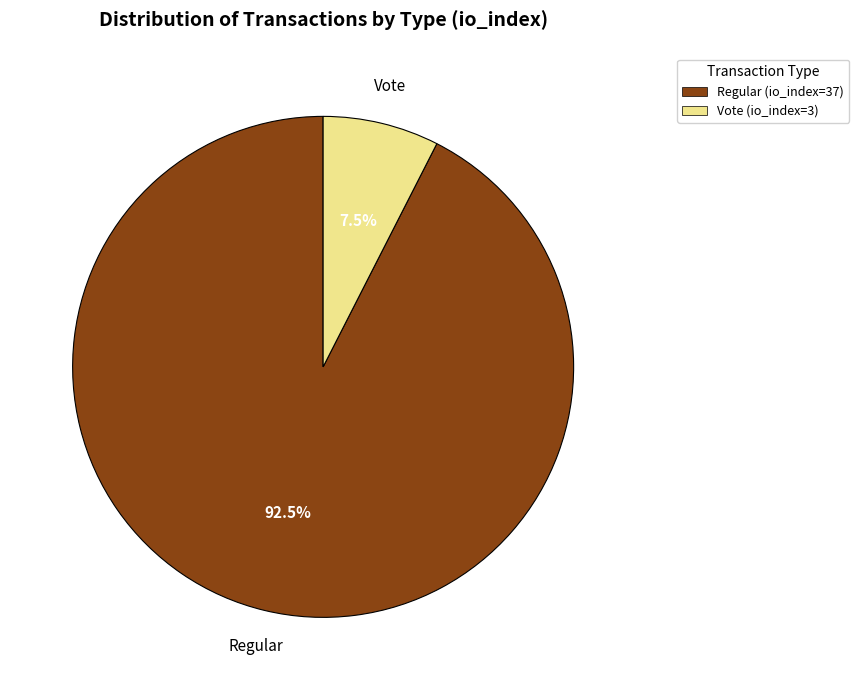

Count the number of slices in the pie.

2